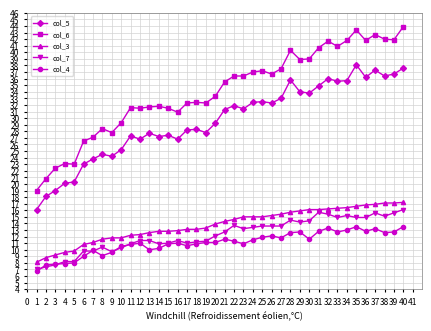

How many values in the col_6 series are below 35?

20